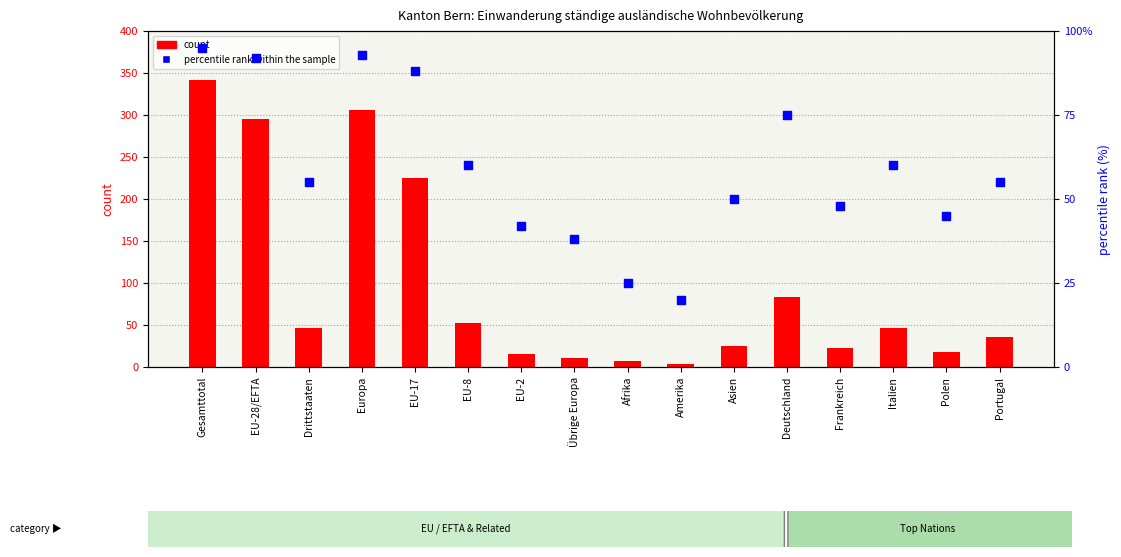

At how many categories does at least one series exceed 93?

4